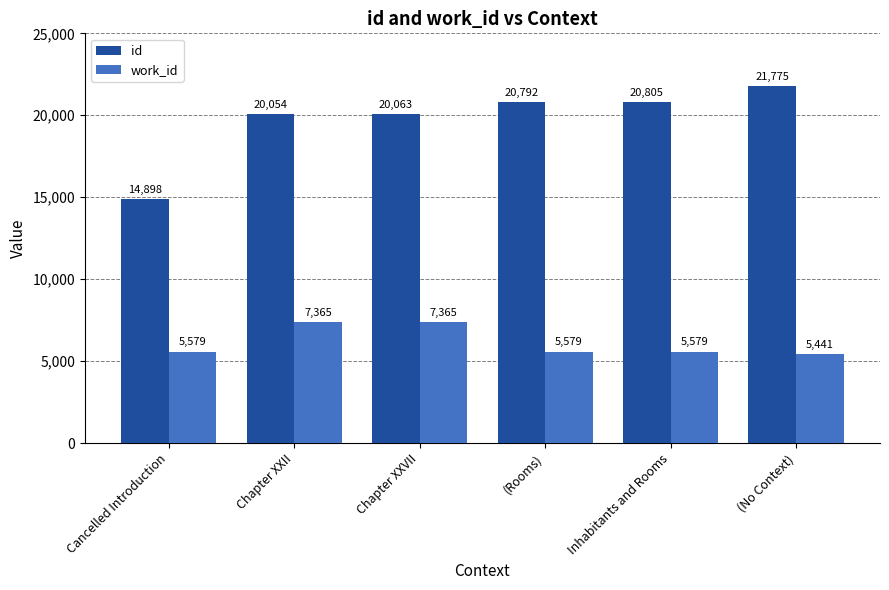

What is the total value across all series at Chapter XXII?

27419